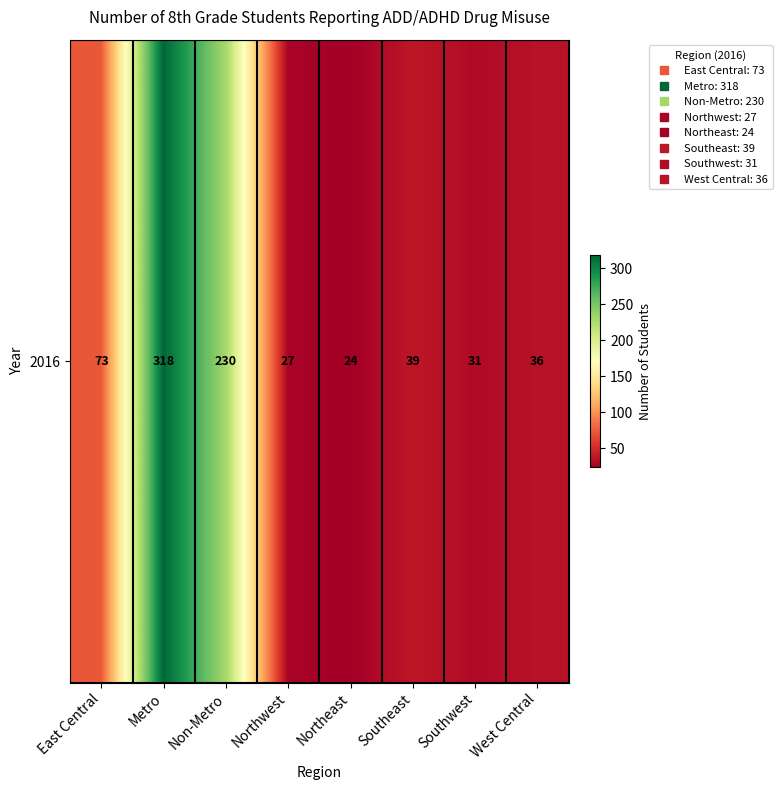

What is the difference between the maximum and second lowest values?

291